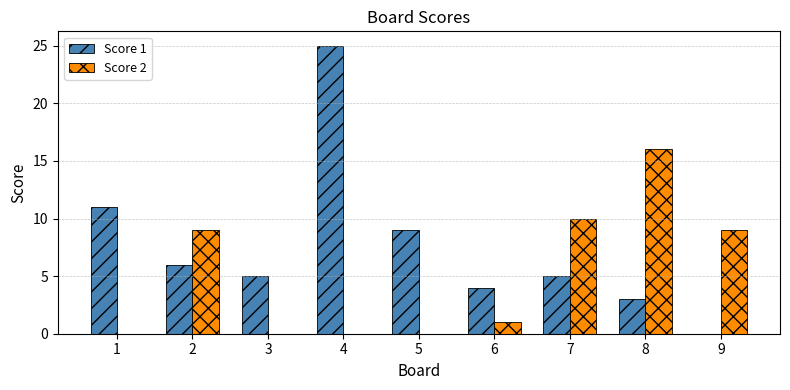

What is the maximum value shown in the chart?

25